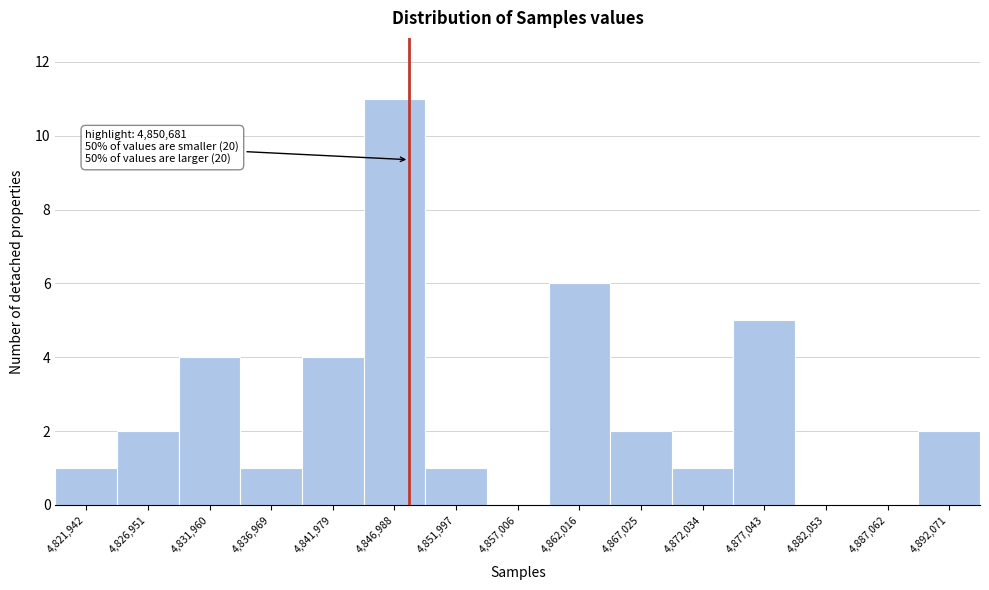

Reading left to right, extract all data points from this chart.

4,821,942=1	4,826,951=2	4,831,960=4	4,836,969=1	4,841,979=4	4,846,988=11	4,851,997=1	4,857,006=0	4,862,016=6	4,867,025=2	4,872,034=1	4,877,043=5	4,882,053=0	4,887,062=0	4,892,071=2